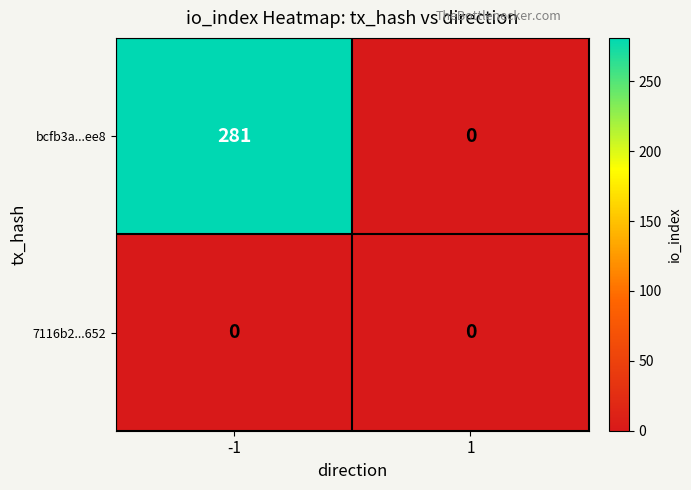

Reading left to right, what are all the values shown in this chart?

bcfb3a...ee8: 281	0
7116b2...652: 0	0